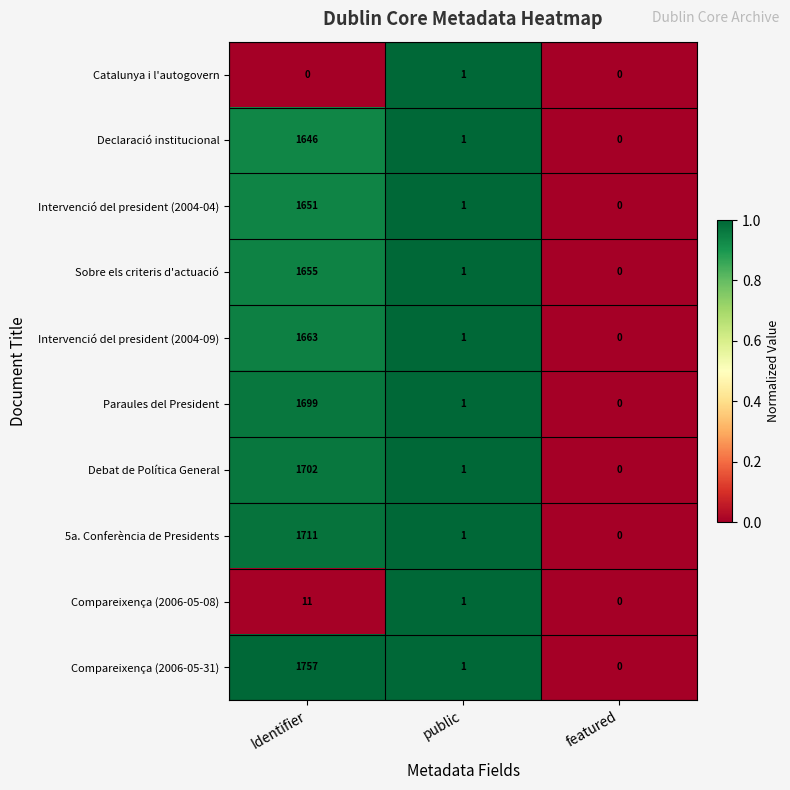

Which series has the largest range (max minus min)?

Compareixença (2006-05-31)